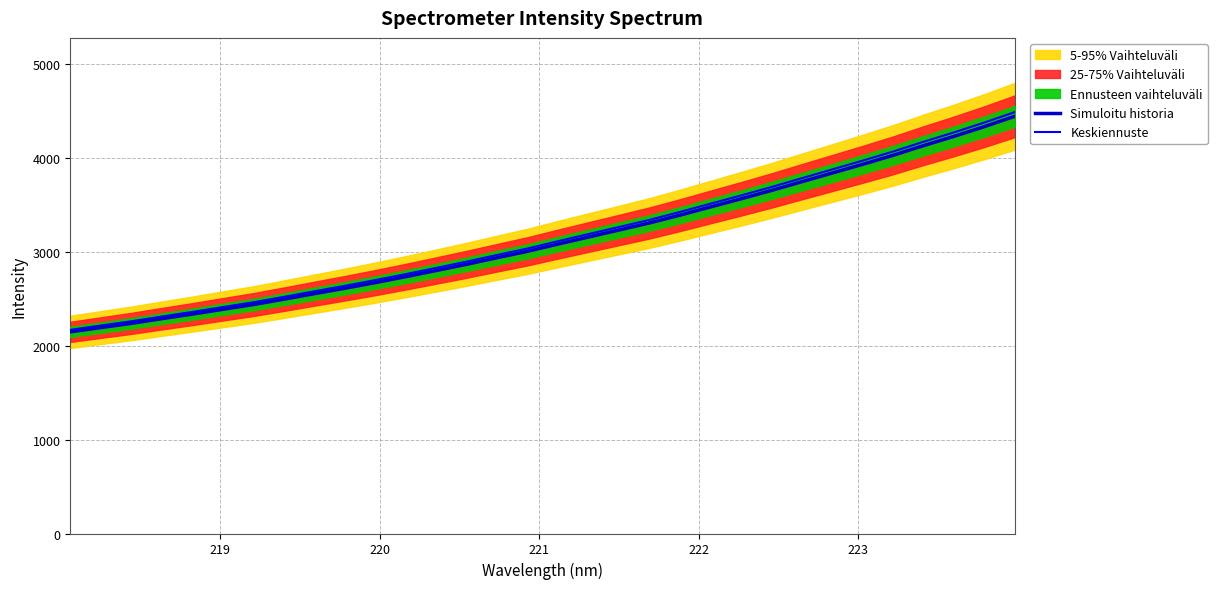

Reading left to right, extract all data points from this chart.

Simuloitu historia: 2146.7	2192.2	2237.1	2287.2	2335.6	2386.8	2437.2	2494.2	2553.0	2610.7	2670.9	2734.0	2799.7	2866.0	2936.0	3004.3	3081.3	3156.2	3230.7	3305.9	3389.0	3476.1	3562.4	3651.2	3744.6	3837.1	3929.9	4025.5	4128.8	4227.2	4331.1	4441.5
Keskiennuste: 2168.1	2214.2	2259.4	2310.0	2358.9	2410.6	2461.5	2519.1	2578.5	2636.8	2697.6	2761.4	2827.7	2894.6	2965.4	3034.4	3112.1	3187.7	3263.0	3339.0	3422.9	3510.9	3598.1	3687.8	3782.0	3875.5	3969.2	4065.8	4170.0	4269.5	4374.5	4485.9